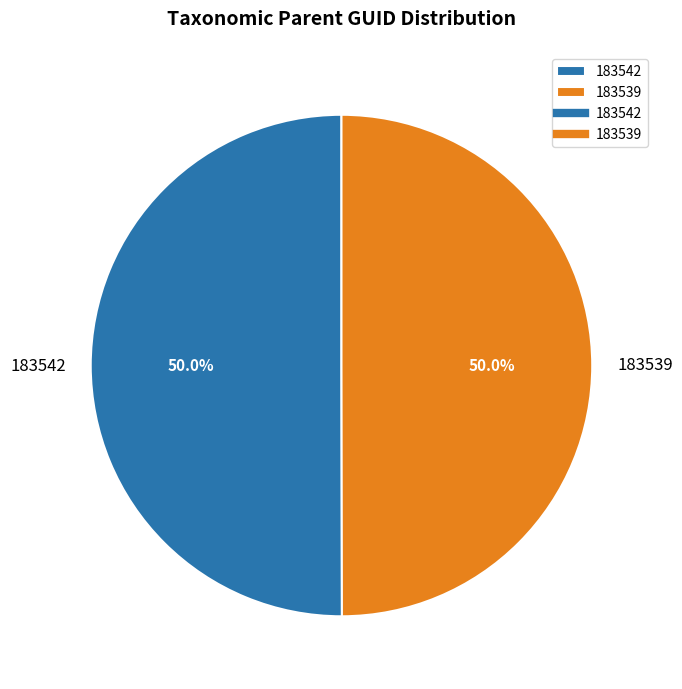

What portion of the pie excludes 183539?

50.0%